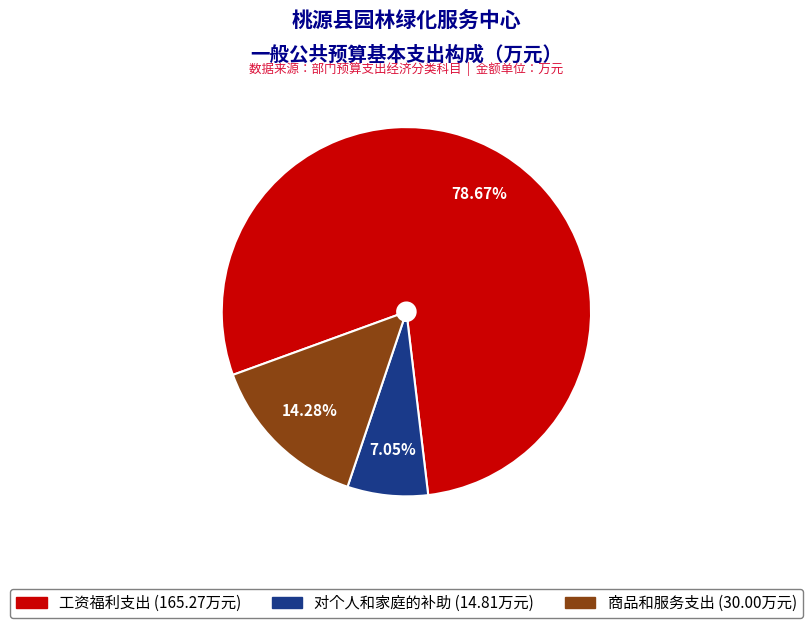

What is the largest slice in the pie chart?

工资福利支出